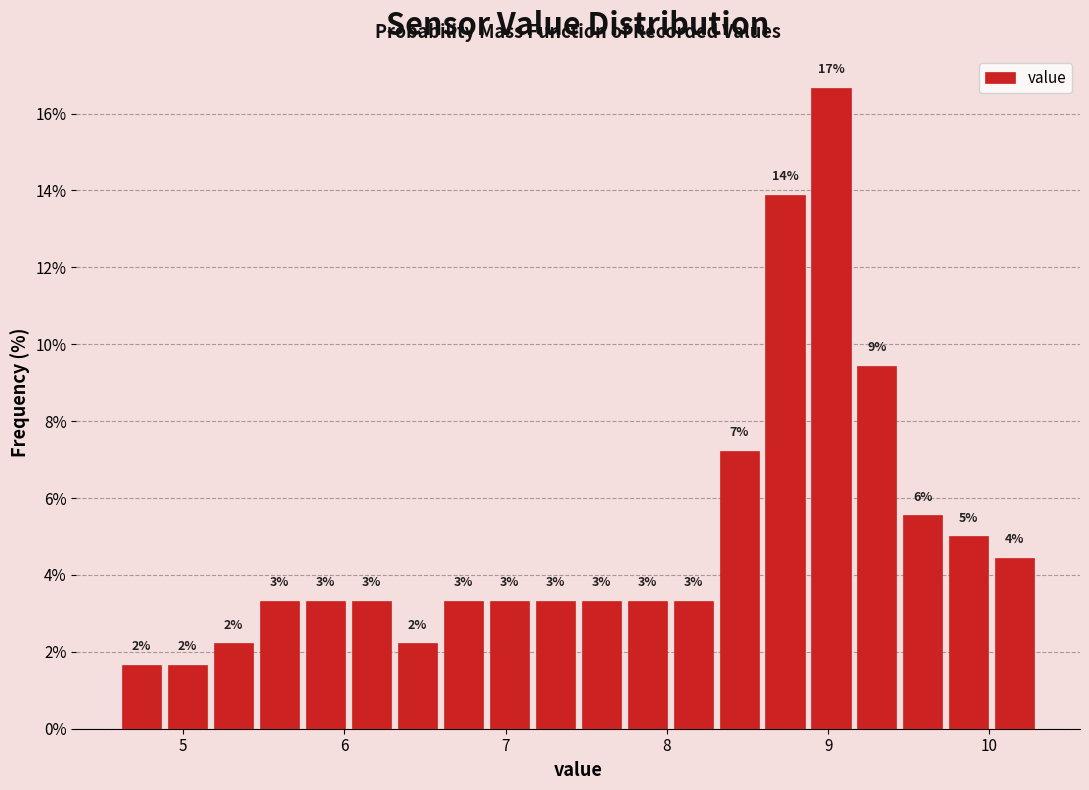

Around what value on the x-axis is the tallest bar? Give the approximate position of its centre, as read against the axis.

9.0